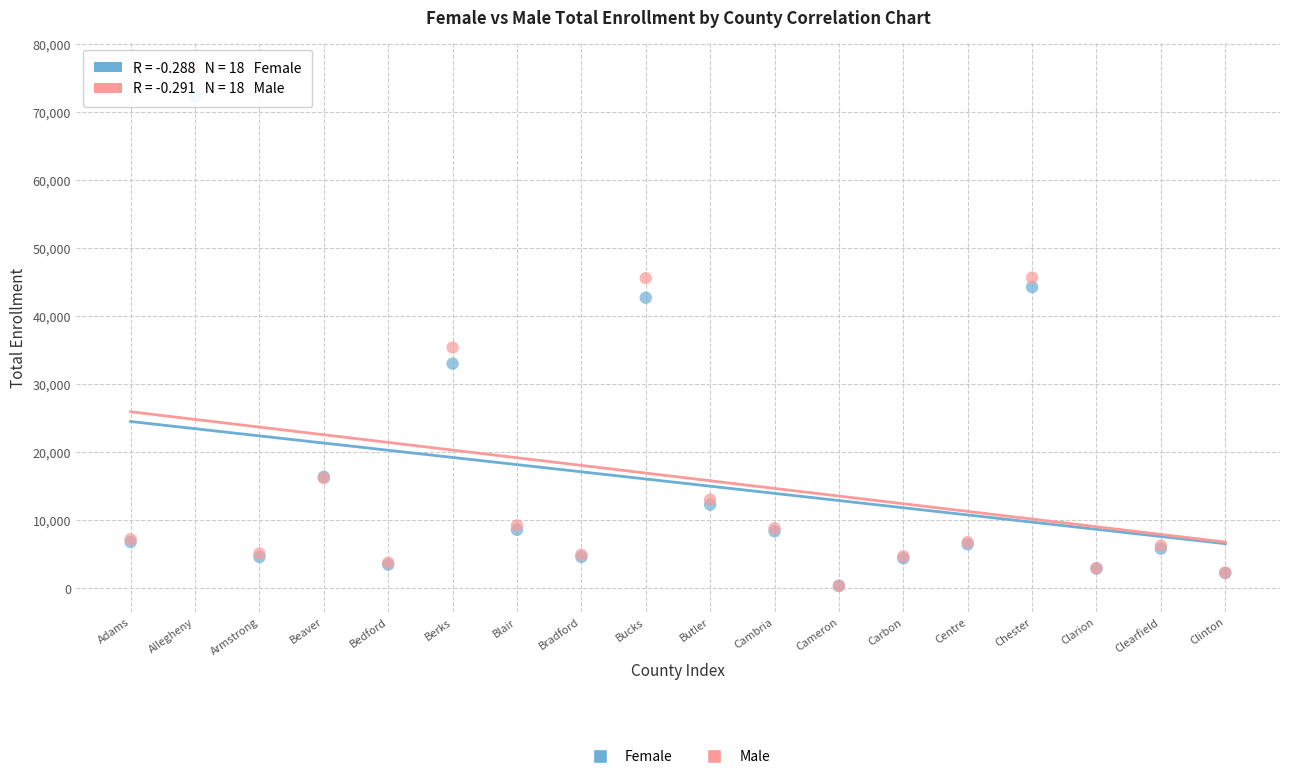

In the Male series, what Y value is closest to 38334?

35356